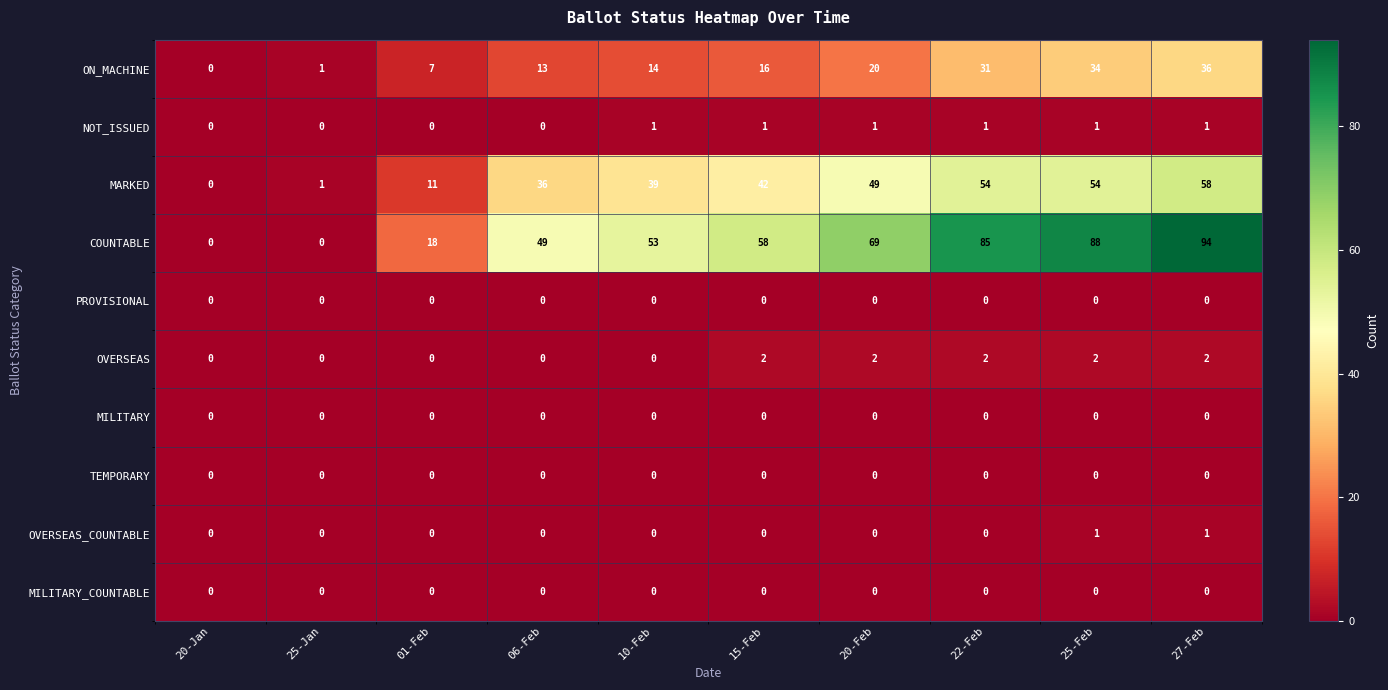

List the labels in order of ON_MACHINE value, smallest first.

20-Jan, 25-Jan, 01-Feb, 06-Feb, 10-Feb, 15-Feb, 20-Feb, 22-Feb, 25-Feb, 27-Feb